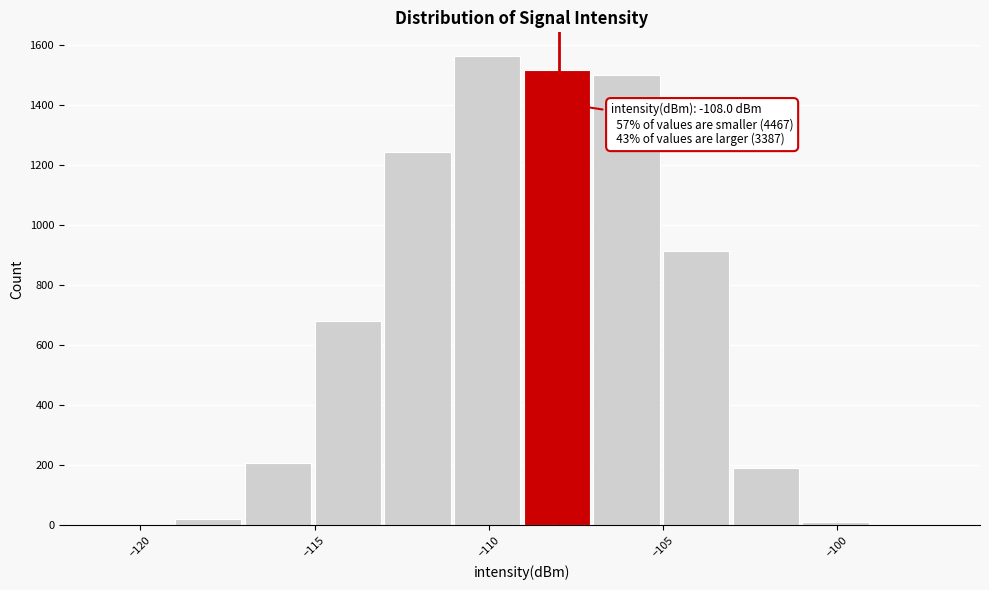

Which range on the x-axis has the tallest bar?

-111 to -109